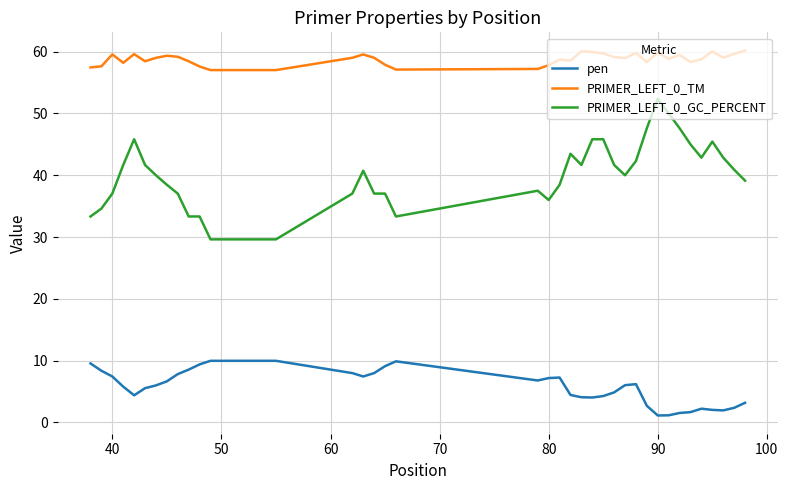

What is the maximum value for pen?

10.0